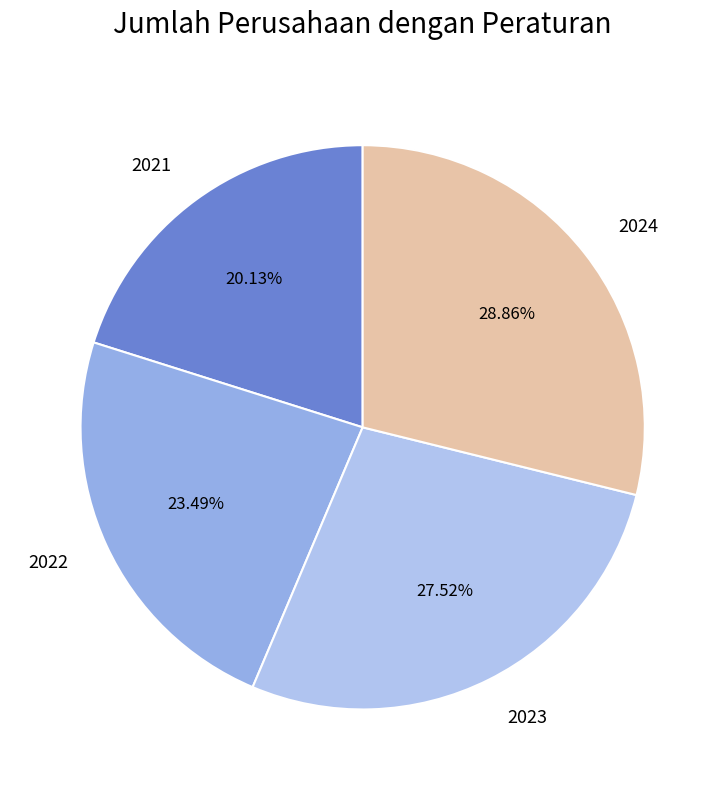

Is it true that 2023 is 22% of the pie?

False